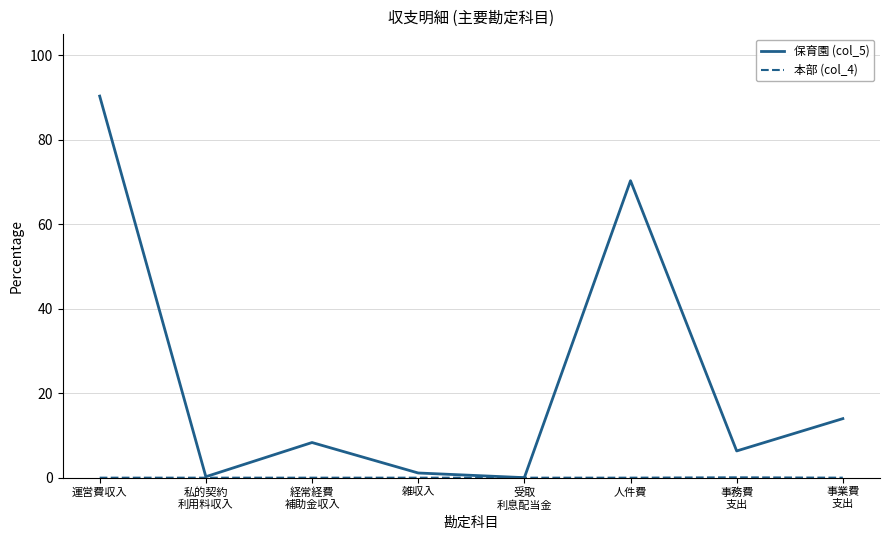

At how many categories does at least one series exceed 47?

2